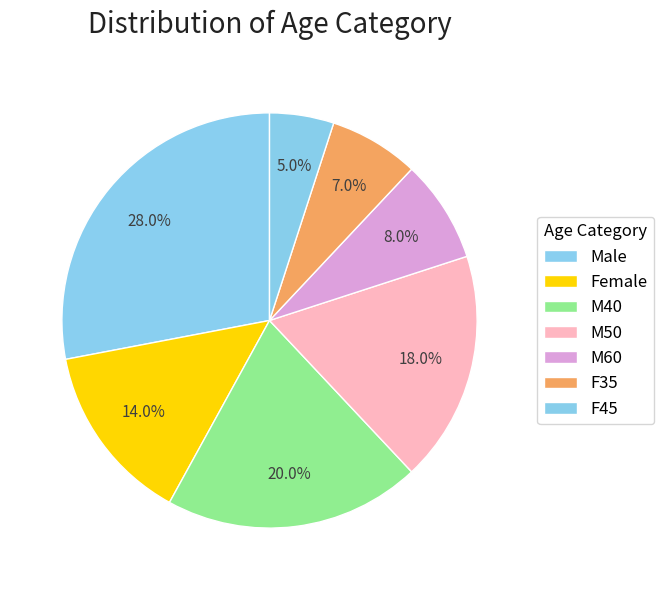

Does M40 account for over 50% of the chart?

No